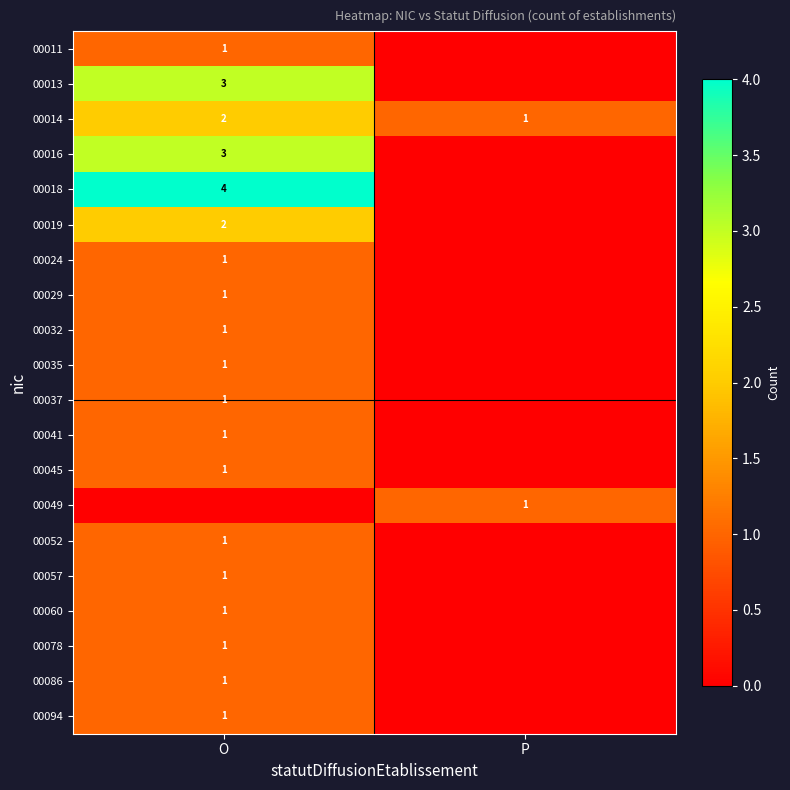

List the labels in order of 00014 value, largest first.

O, P